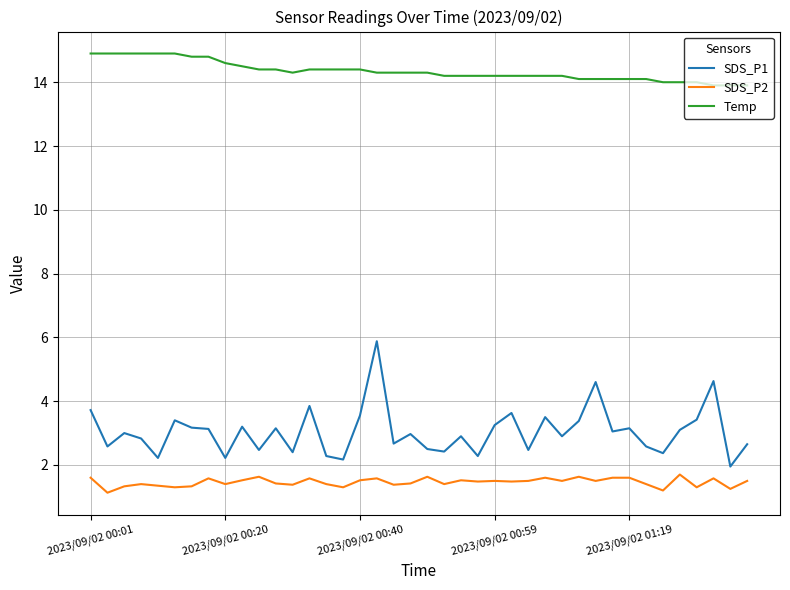

Which series has the largest range (max minus min)?

SDS_P1